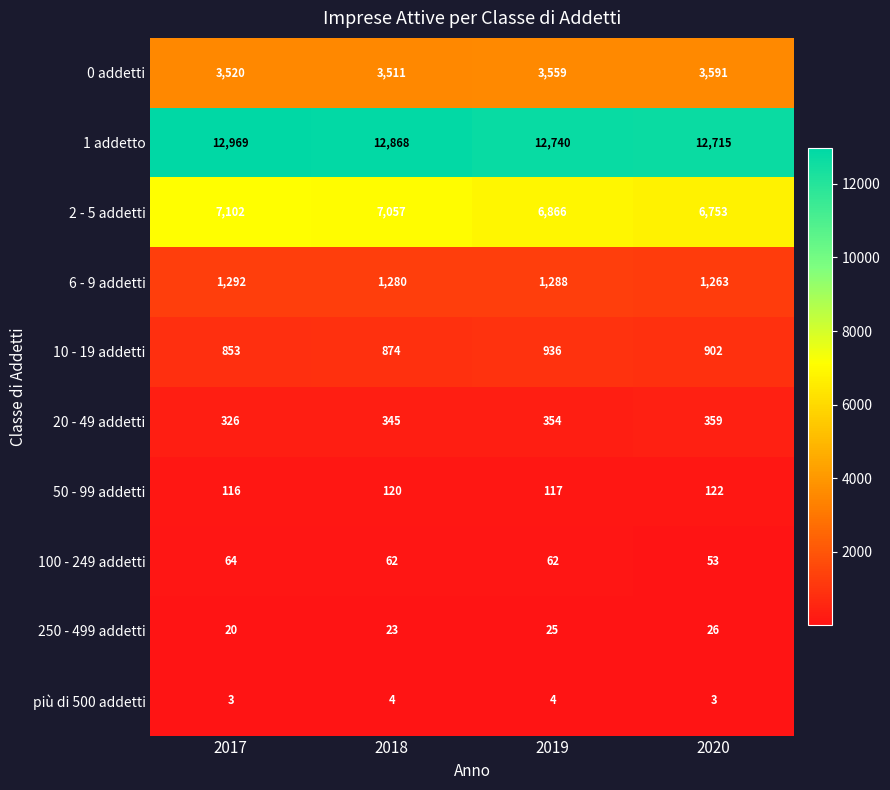

Which category has the highest value in the 100 - 249 addetti series?

2017